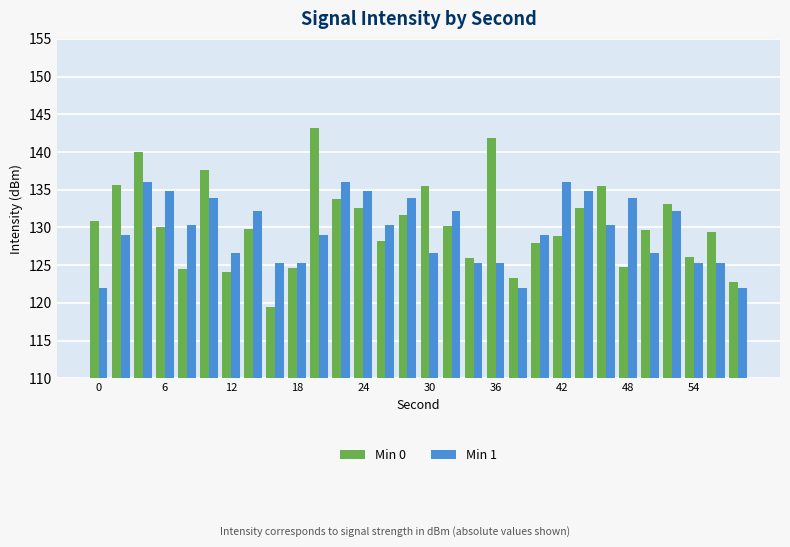

At how many categories does at least one series exceed 137?

4